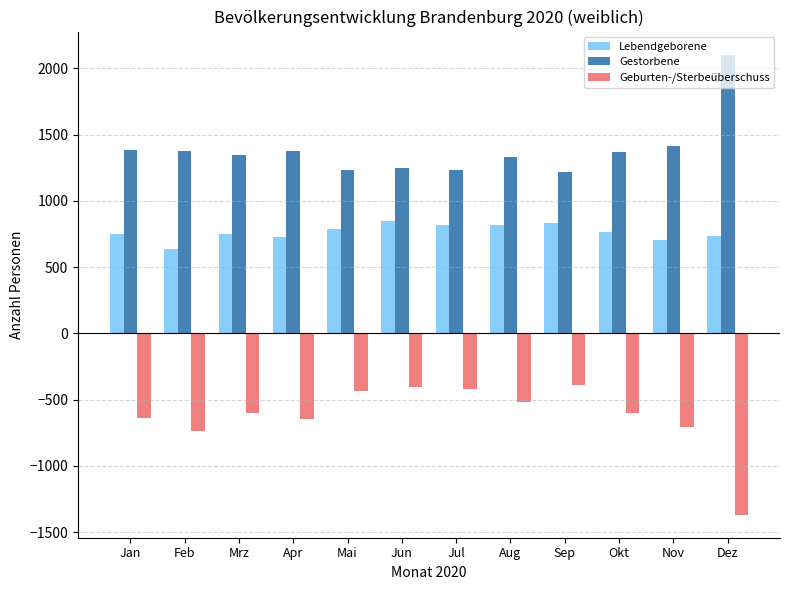

Which series has the largest total across all categories?

Gestorbene